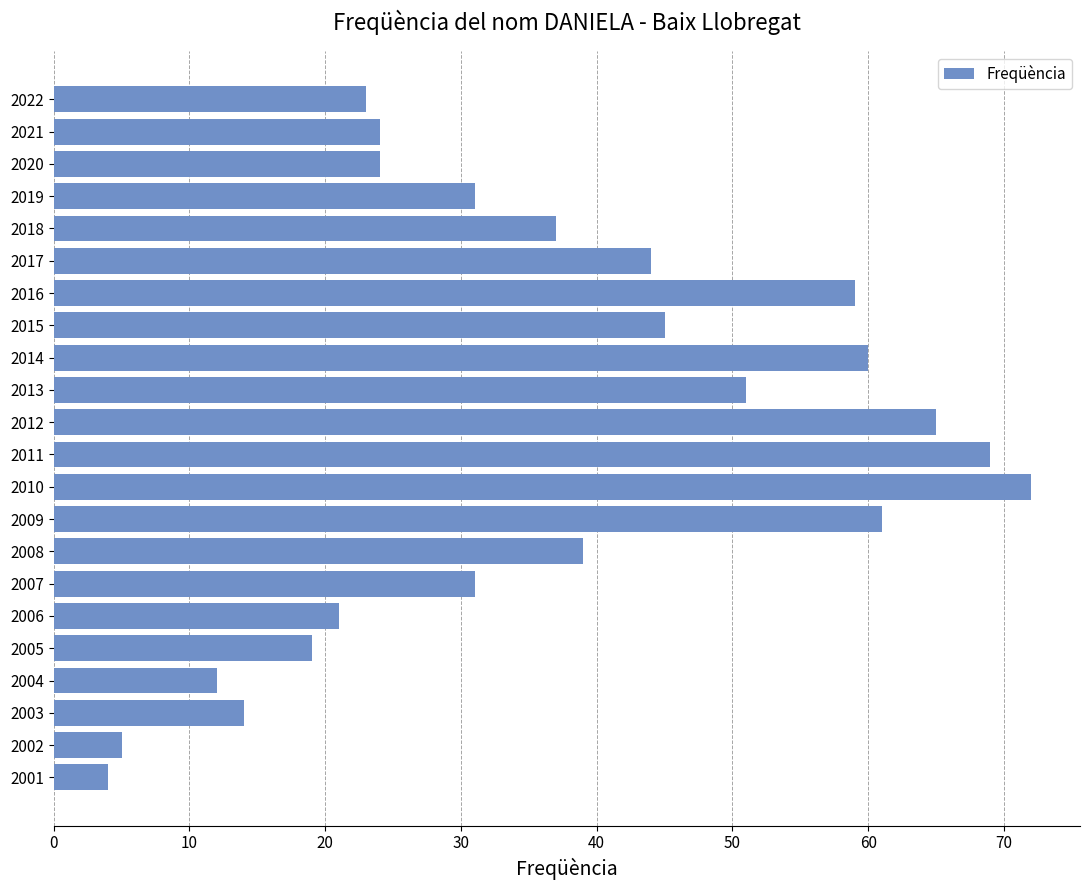

Which label corresponds to the largest value in the chart?

2010